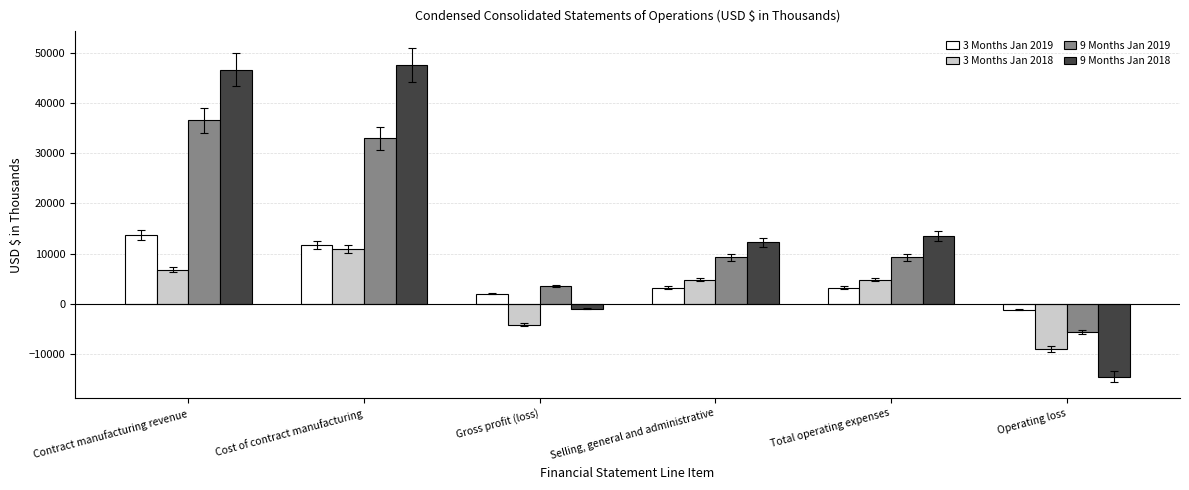

What is the difference between the 3 Months Jan 2019 values at Gross profit (loss) and Total operating expenses?

1192